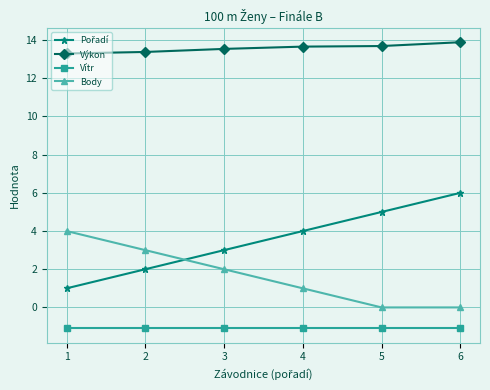

What is the average value of the Body series?

1.7